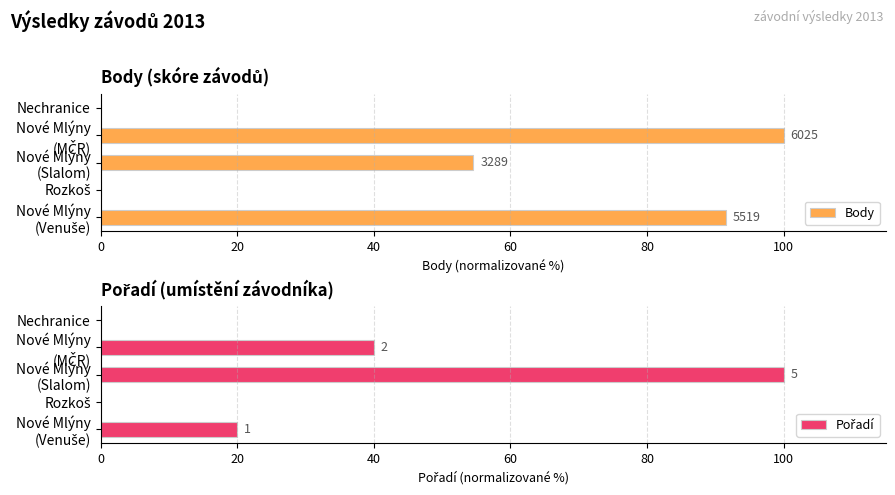

Between Nové Mlýny (MČR) and Nechranice, which series saw the biggest shift?

Body